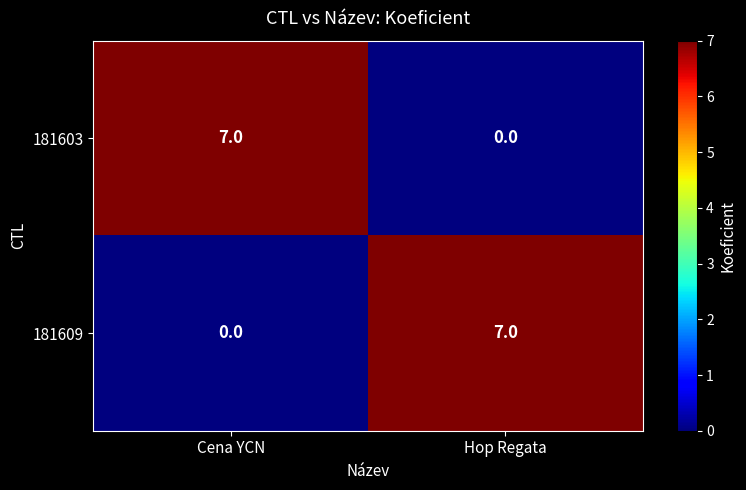

What is the difference between the 181603 values at Hop Regata and Cena YCN?

7